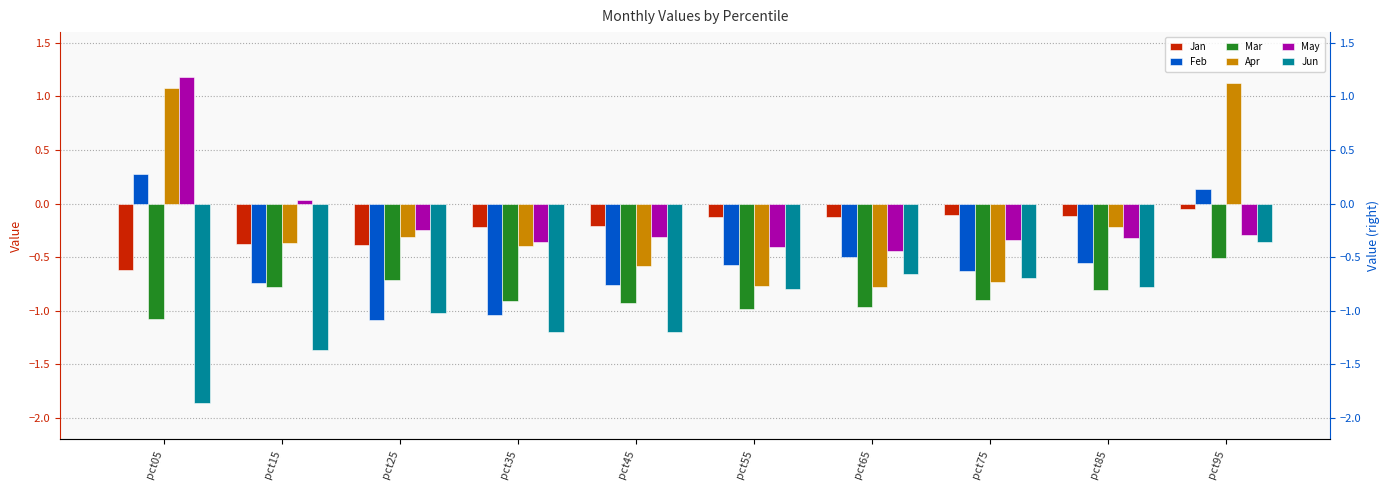

The Mar series shows -1.0 at pct55. True or false?

True